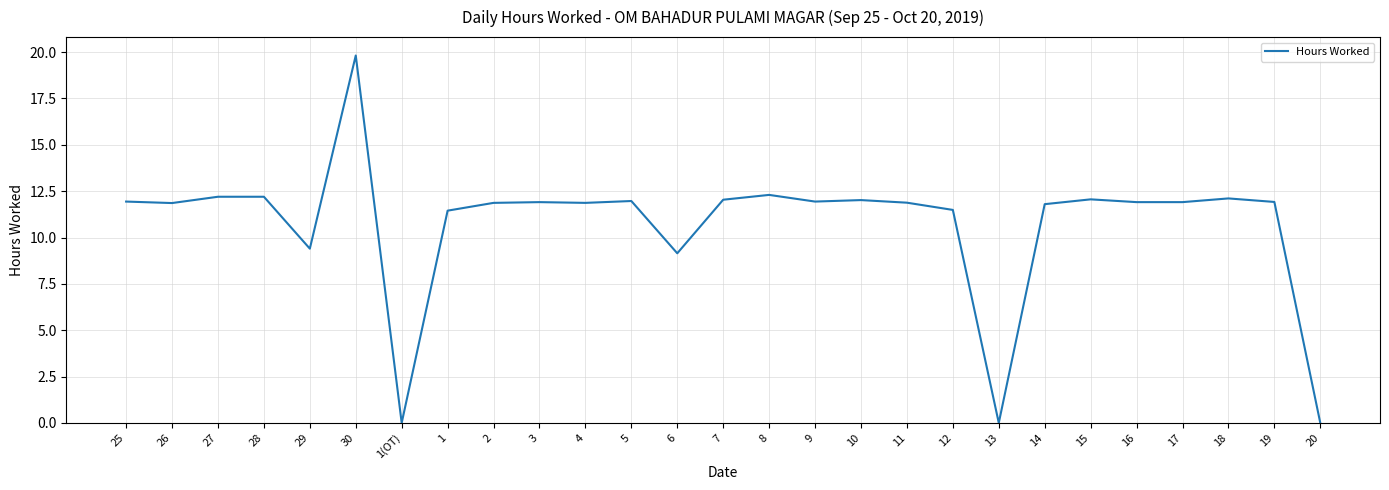

The value at 9 is 11.9. True or false?

True